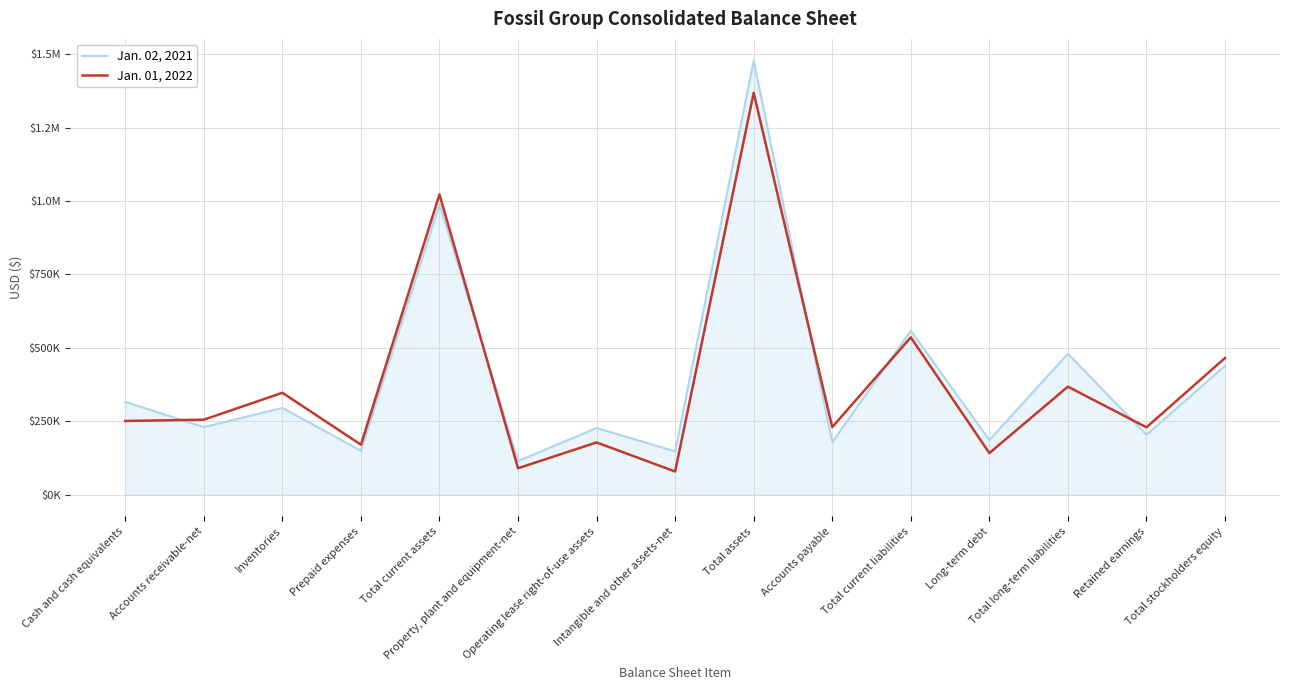

Which category has the highest value across all series?

Total assets